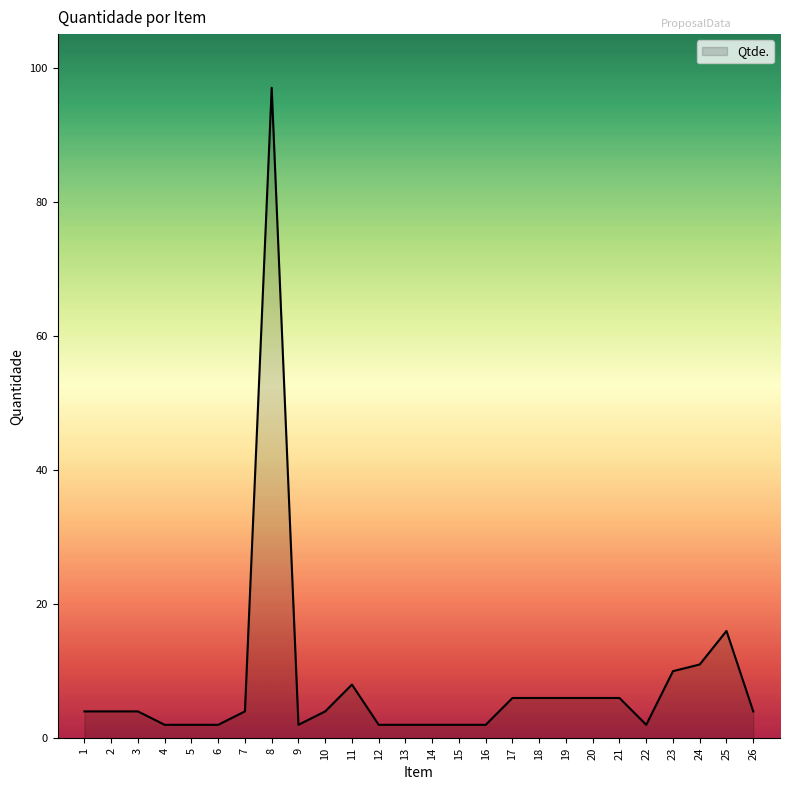

Does the chart display data point markers on the line(s)?

No